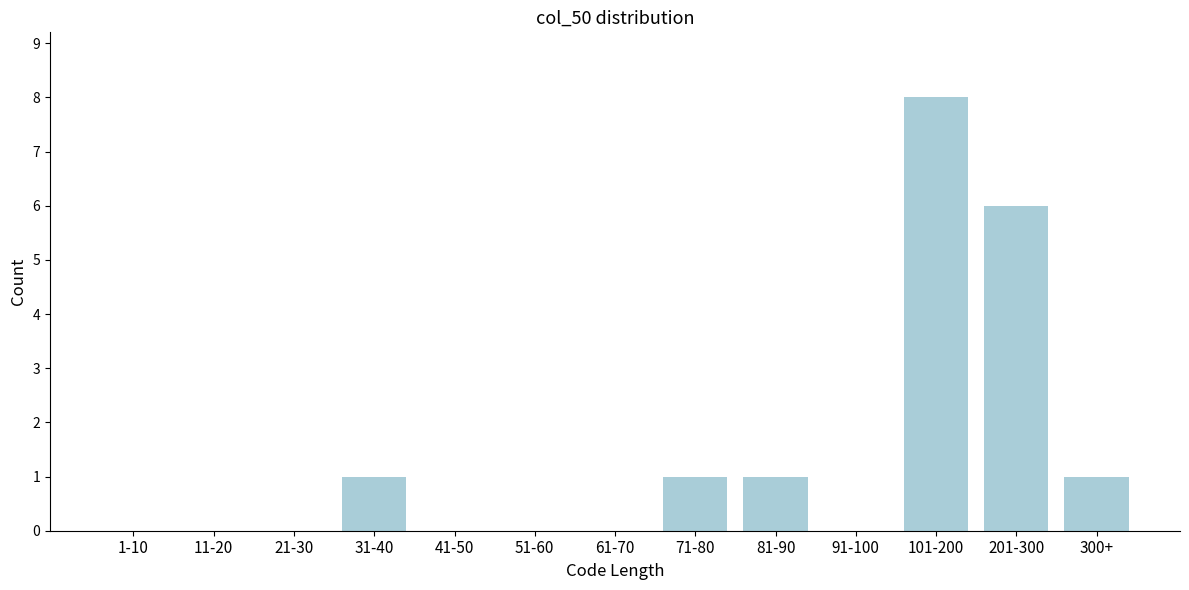

Reading left to right, what are all the values shown in this chart?

1-10=0	11-20=0	21-30=0	31-40=1	41-50=0	51-60=0	61-70=0	71-80=1	81-90=1	91-100=0	101-200=8	201-300=6	300+=1